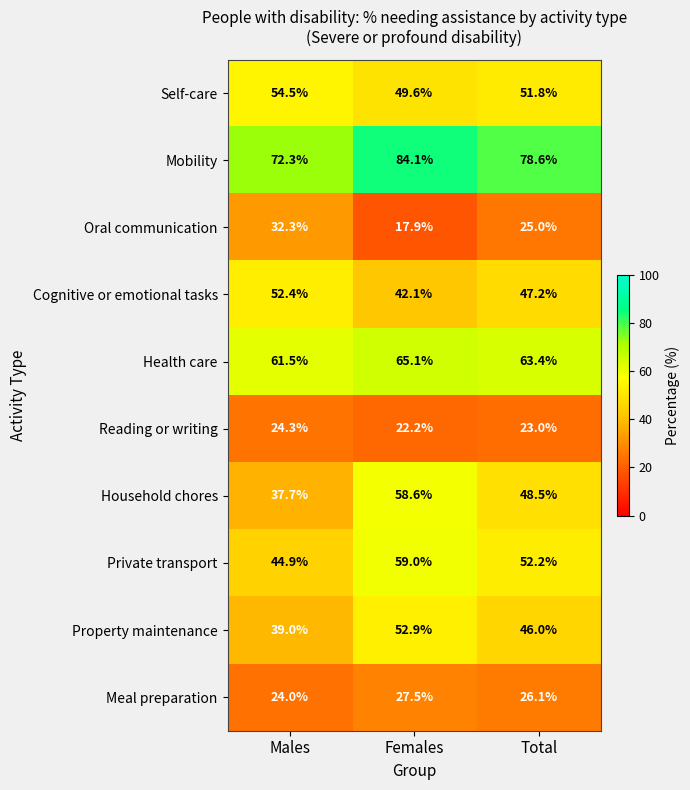

At how many categories does at least one series exceed 76?

2